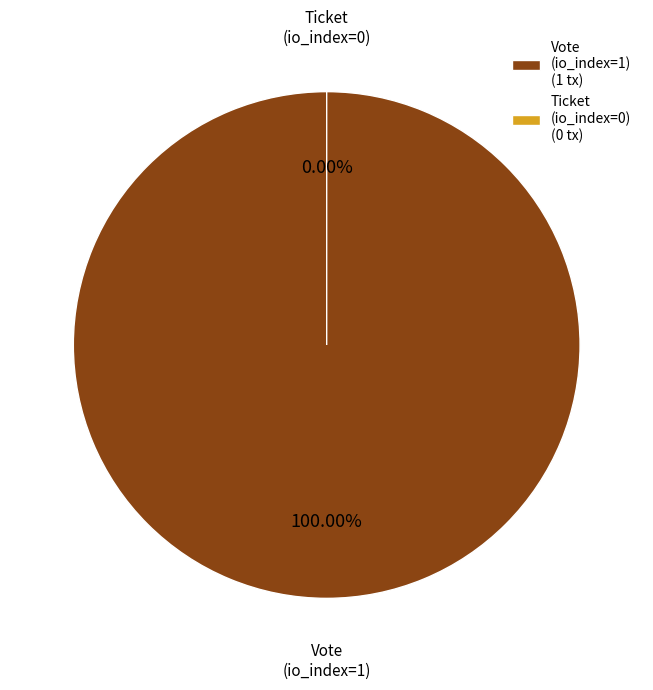

Rank the categories by value from lowest to highest.

Ticket (io_index=0), Vote (io_index=1)